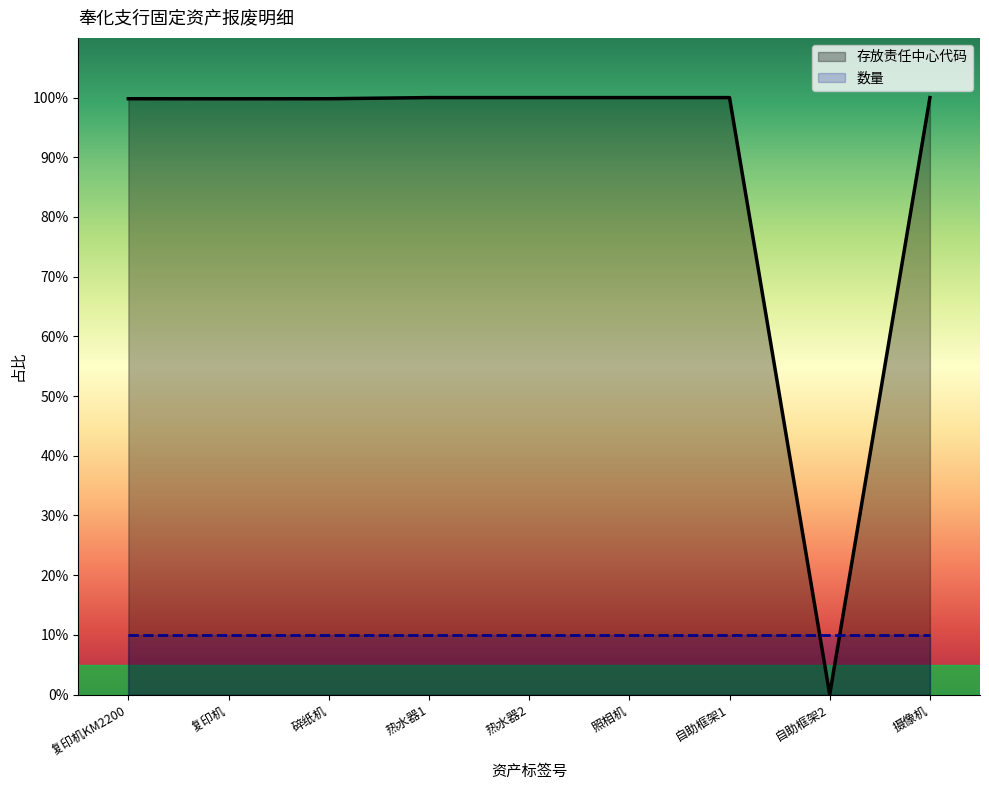

List the series in order of their peak value, lowest first.

数量, 存放责任中心代码